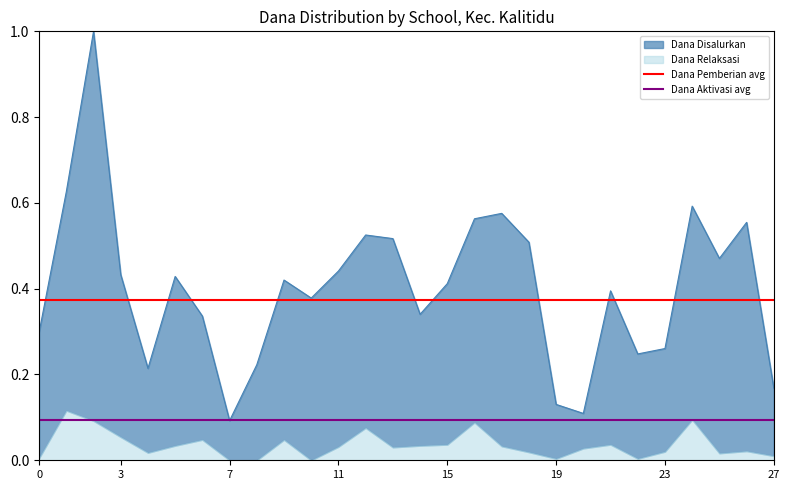

What is the sum of the Dana Pemberian avg values at 0 and 3?

0.7